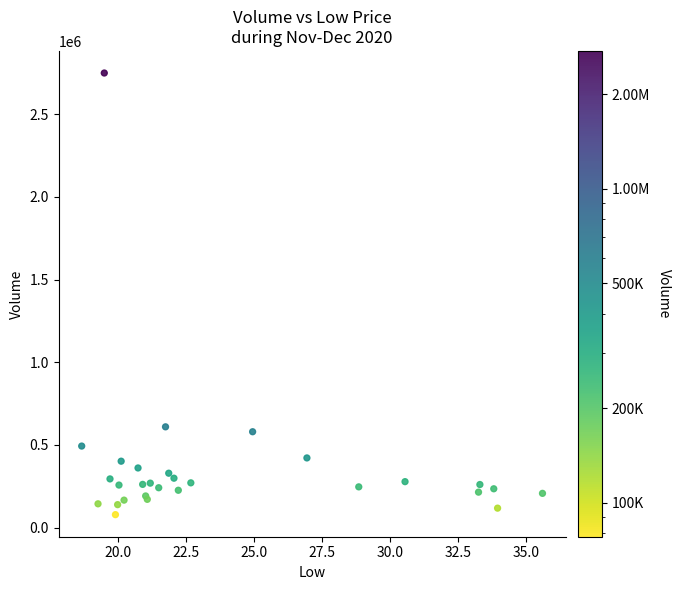

What Y value in the scatter plot is closest to 1413850?

609200